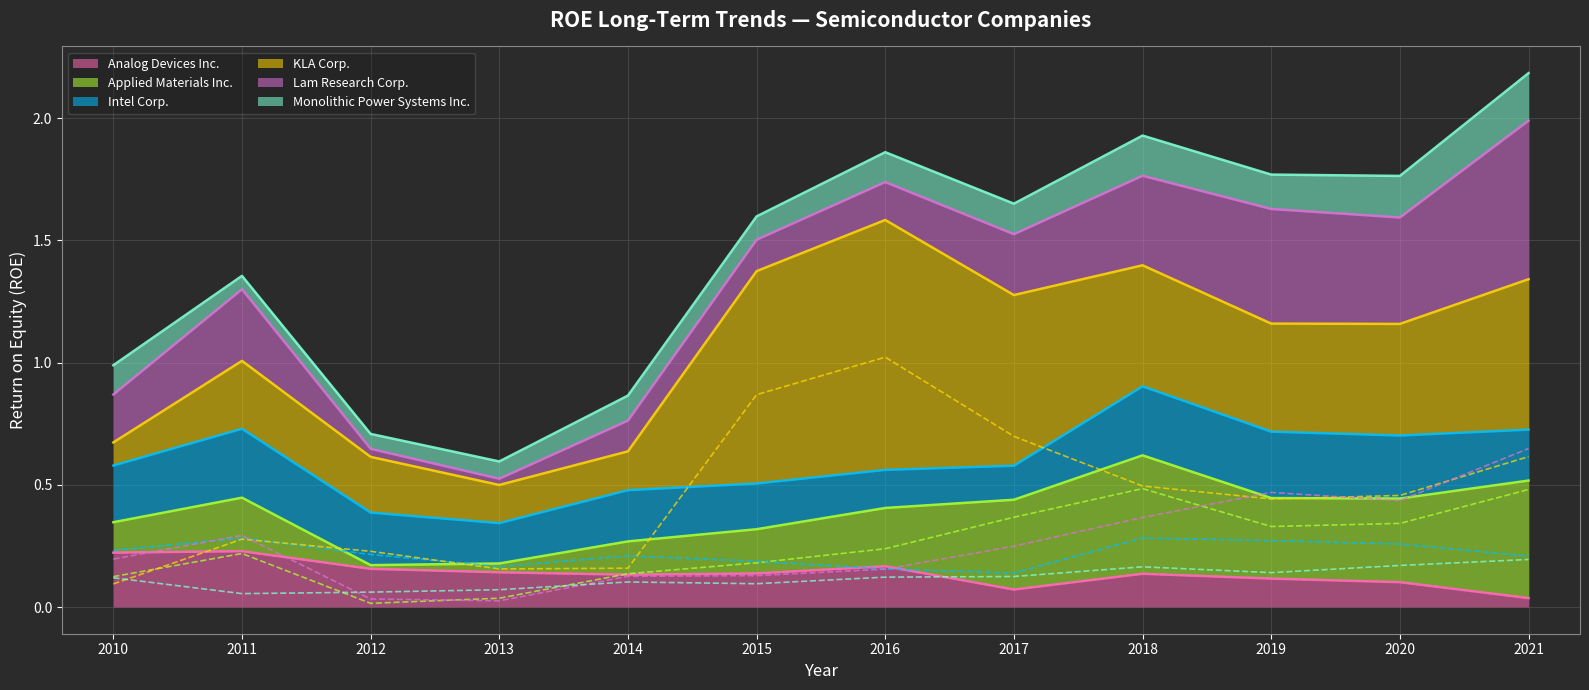

Where is the first local minimum for Intel Corp.?

2013